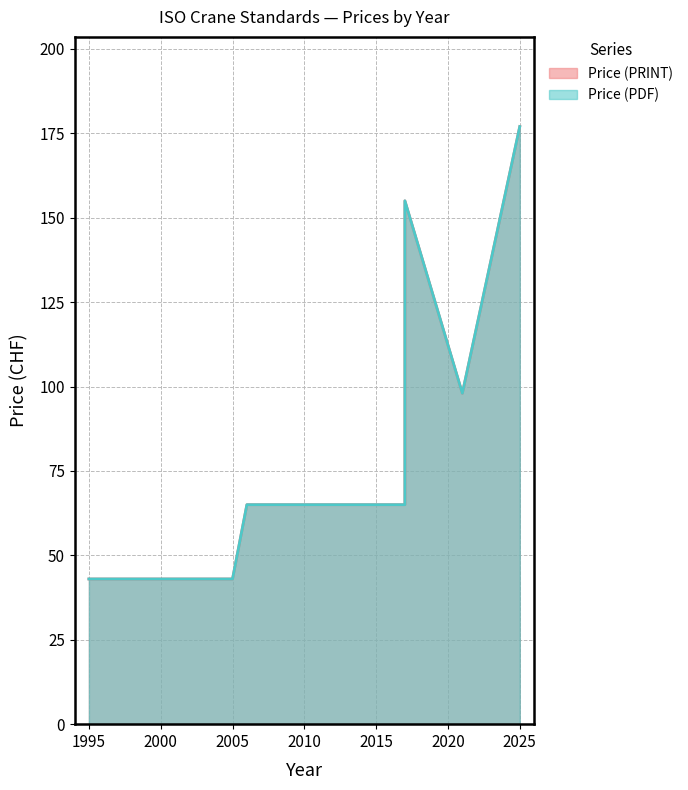

What is the greatest value displayed?

177